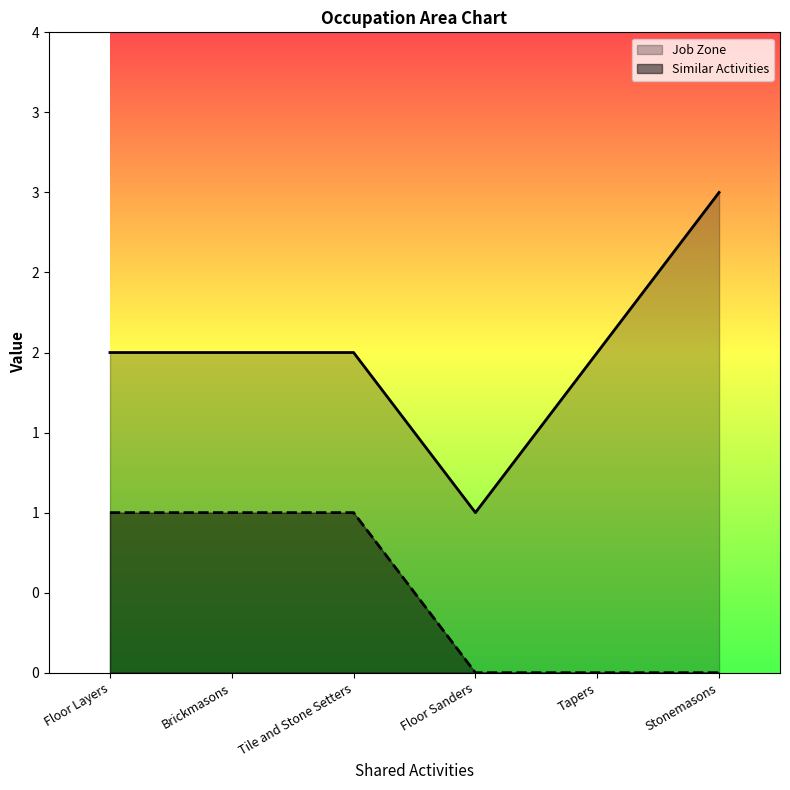

What value does the Similar Activities series have at Brickmasons?

1